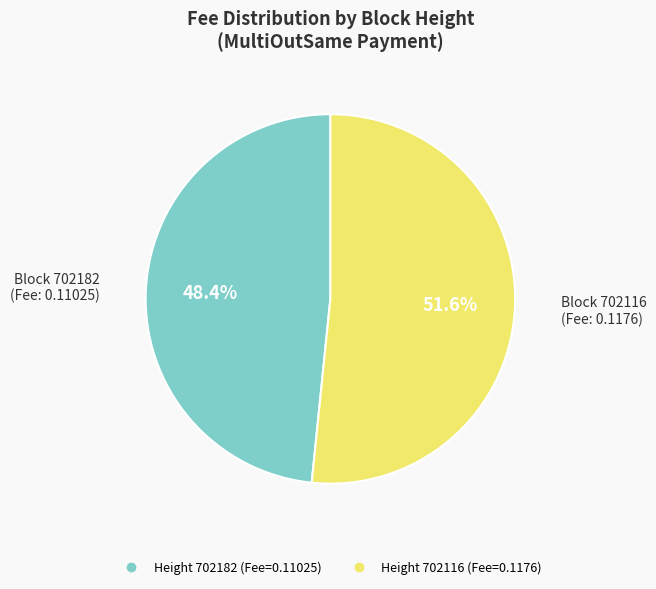

Is there a majority slice in this chart?

Yes